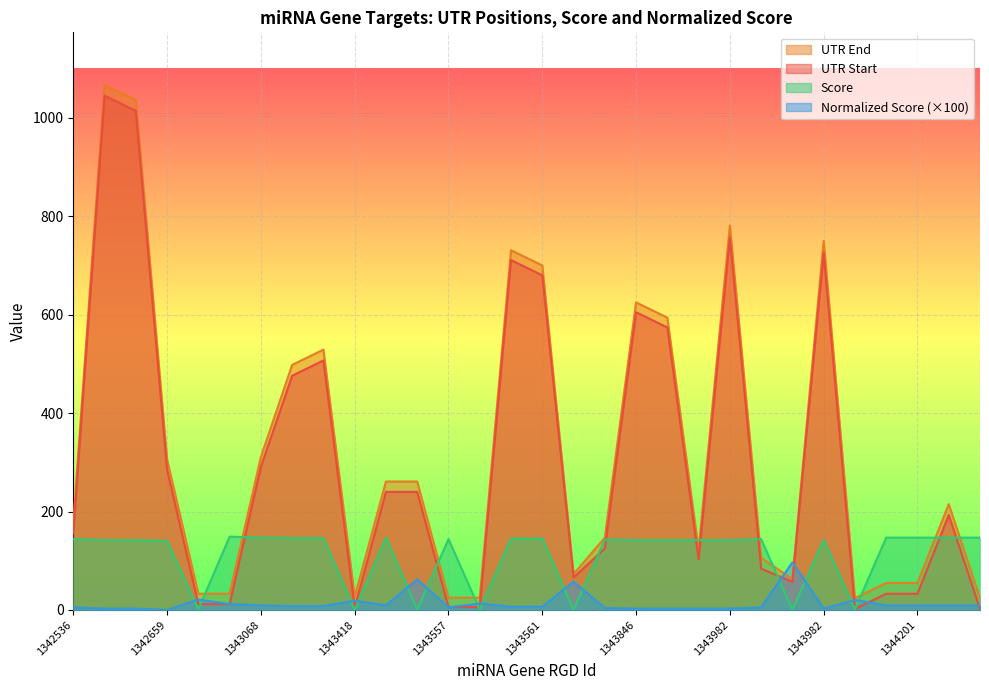

At which category does UTR End reach its first local peak?

1342565